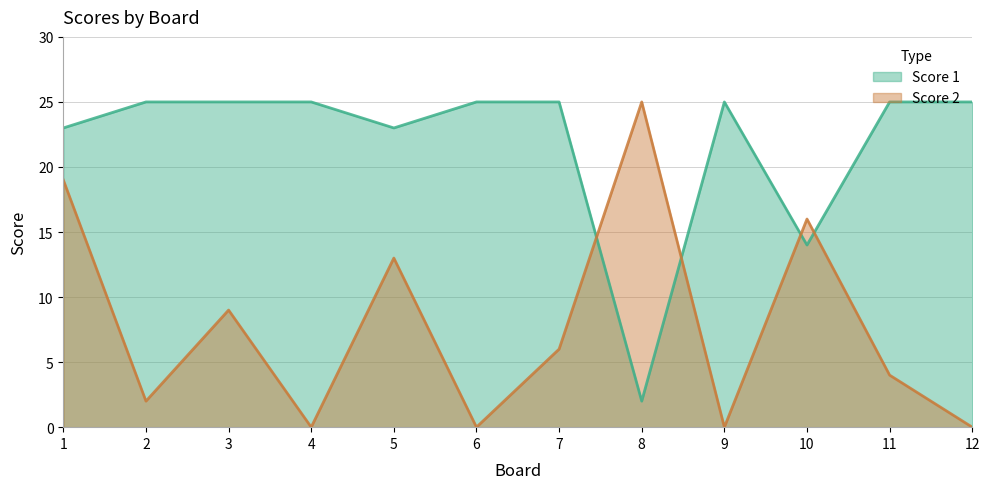

Which category has the lowest value in the Score 1 series?

8